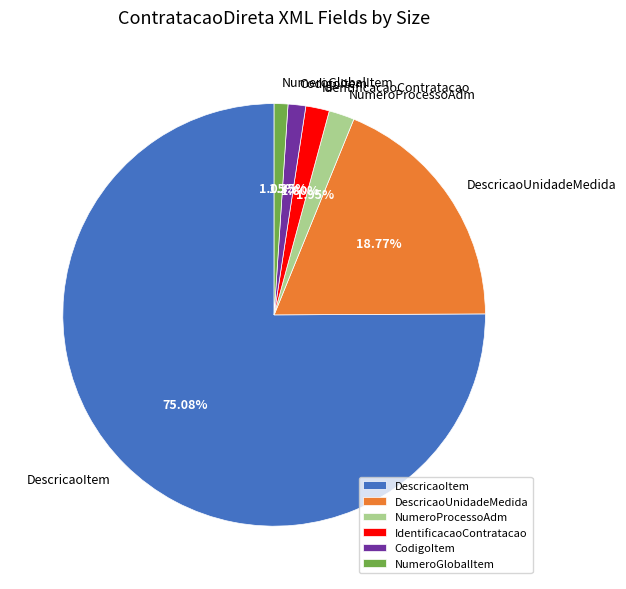

Is the sum of NumeroProcessoAdm and DescricaoItem greater than half?

Yes